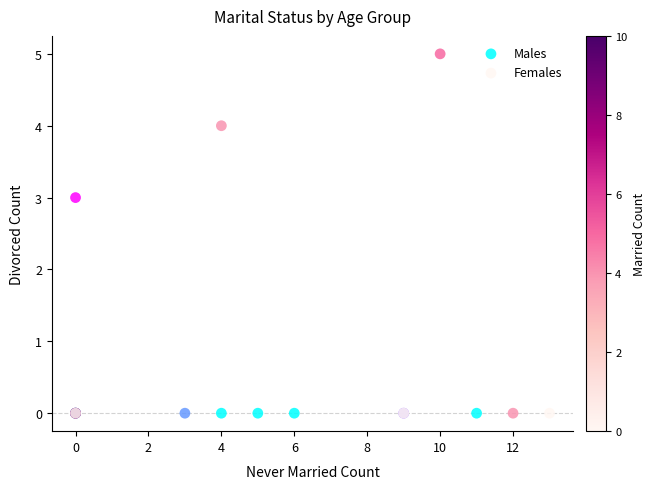

Which series has the widest spread of Y values?

Females